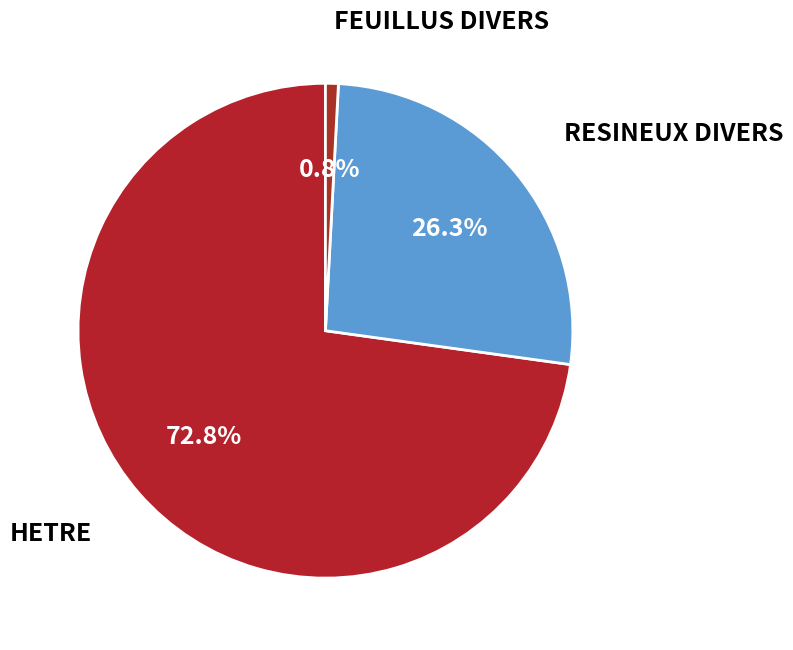

The FEUILLUS DIVERS slice represents 11% of the pie. True or false?

False